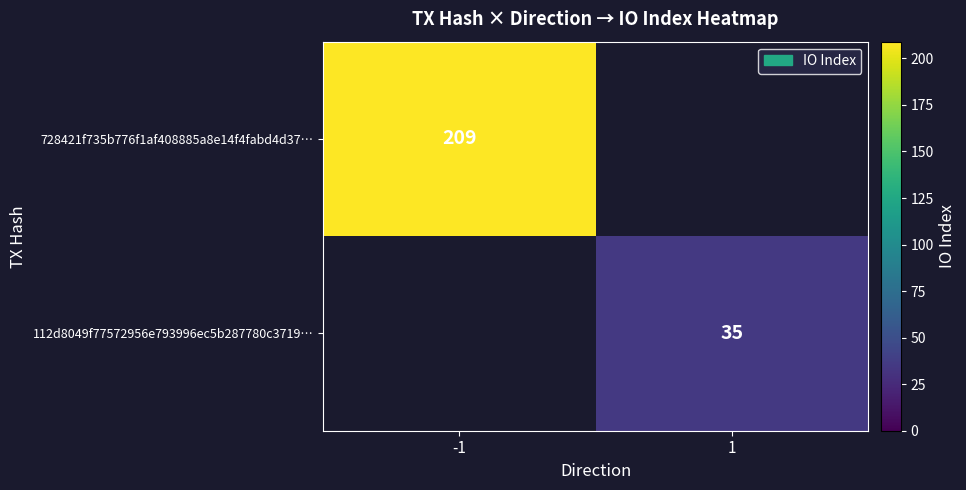

Is it true that 112d8049f77572956e793996ec5b287780c3719… equals 19.6 at 1?

False